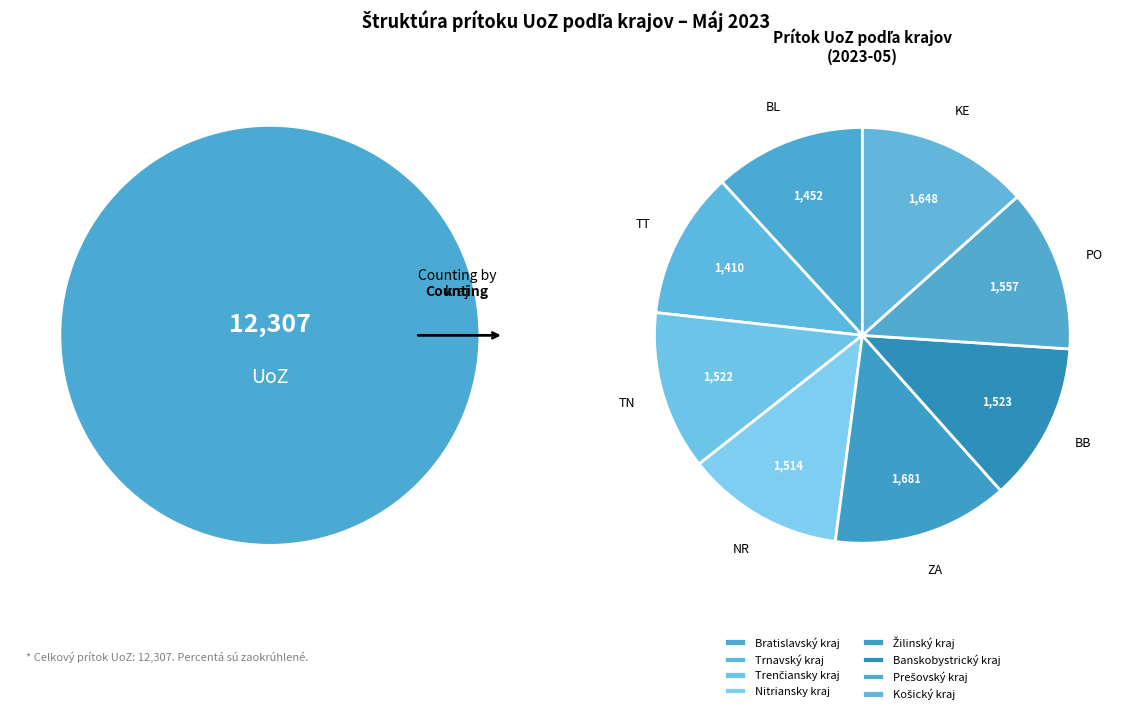

Count the number of slices in the pie.

8